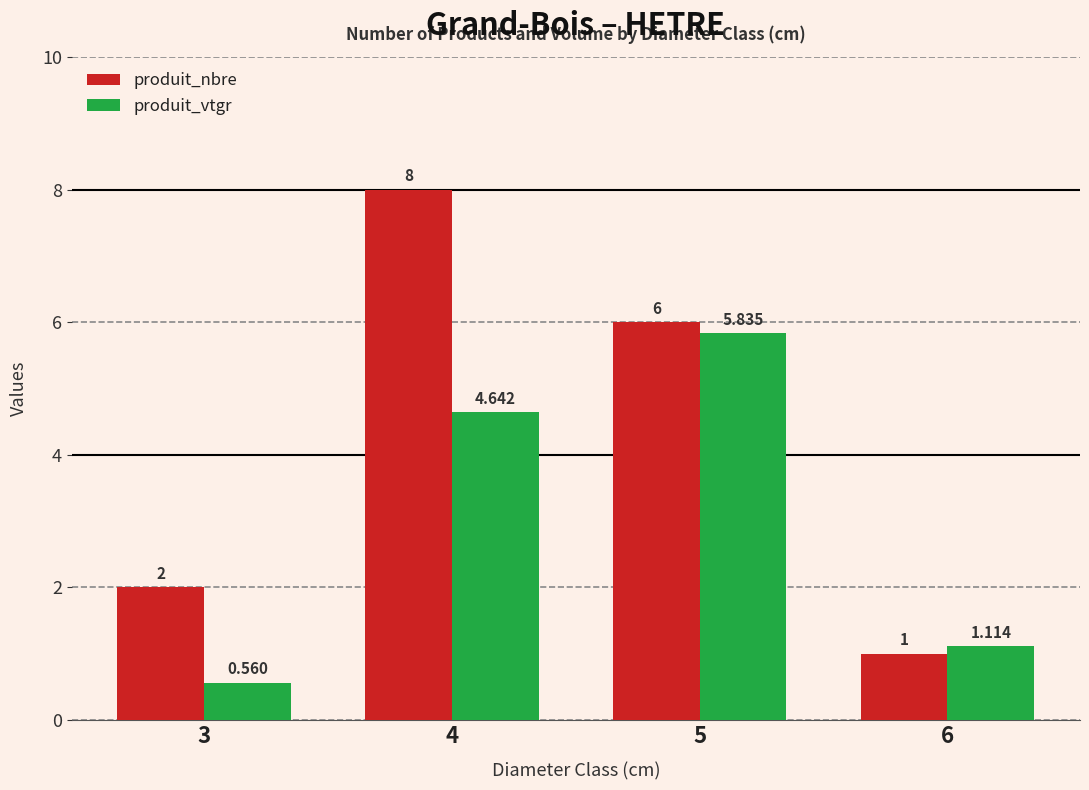

Which series has the widest spread of values?

produit_nbre